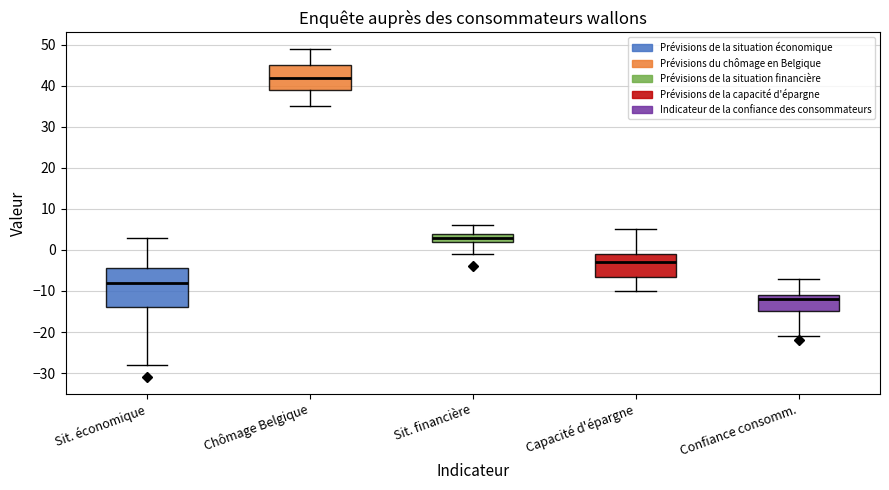

Where is the upper edge of the box for Capacité d'épargne on the y-axis? The values are not printed on the chart, so give them approximately, as read against the axis.

-1